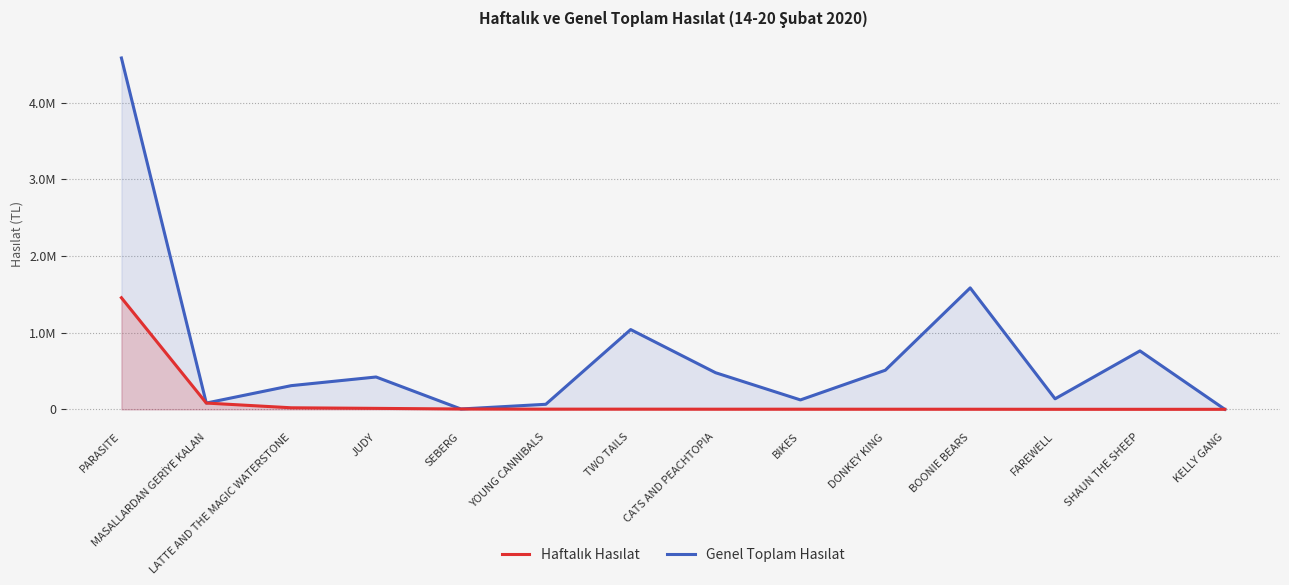

How many lines are shown in the chart?

2